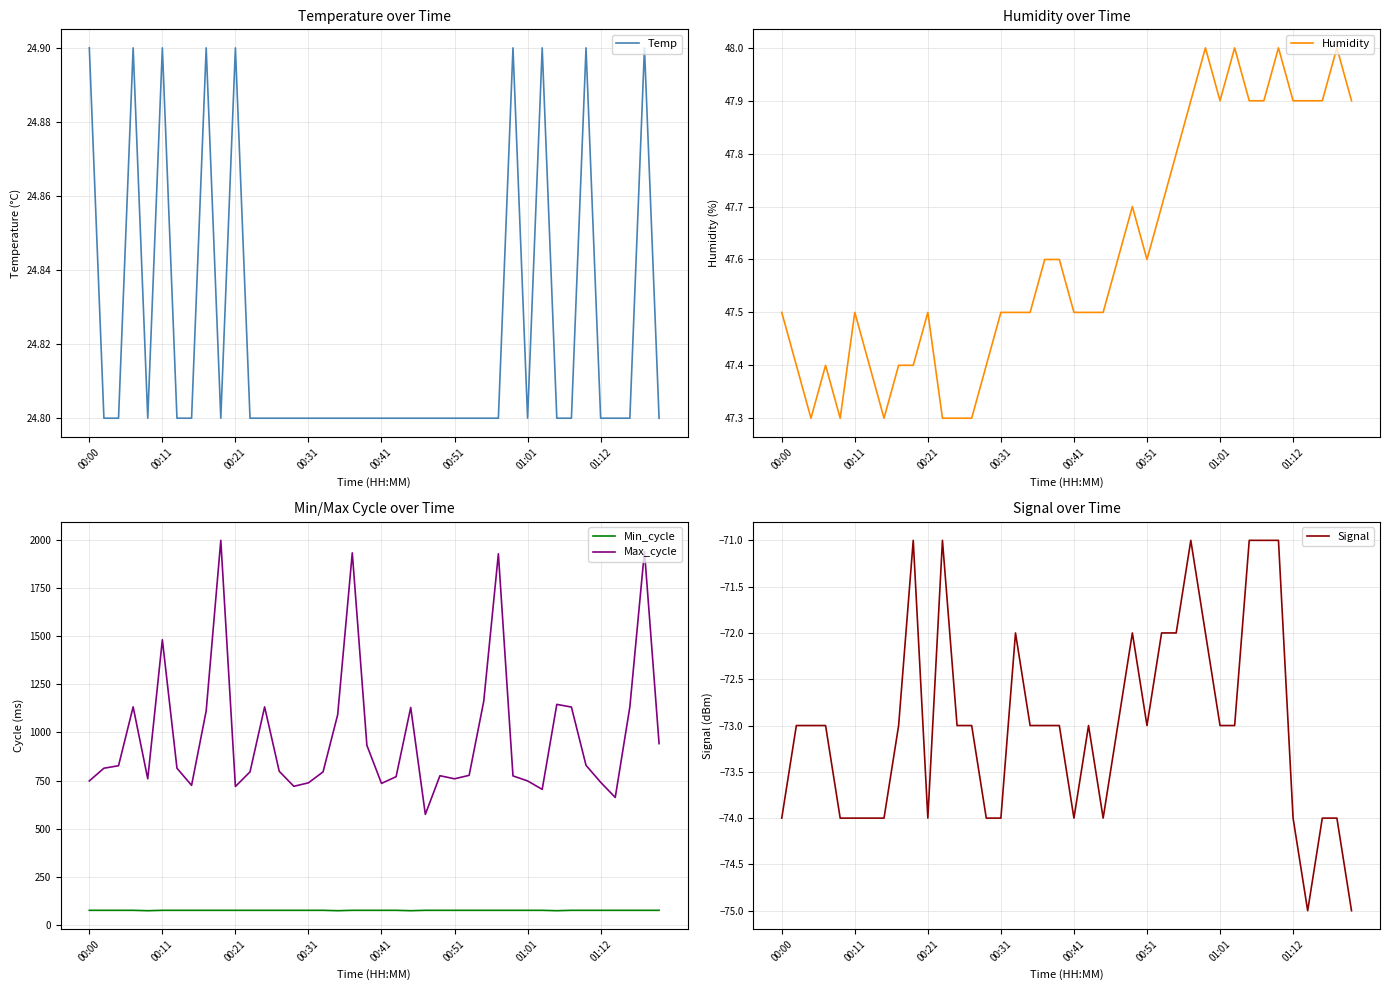

True or false: Signal and Max_cycle intersect in this chart.

False